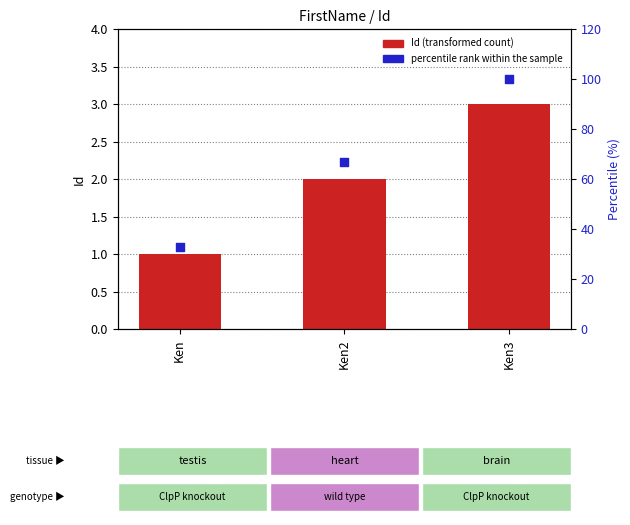

What are all the series names shown in the legend?

Id, percentile rank within the sample